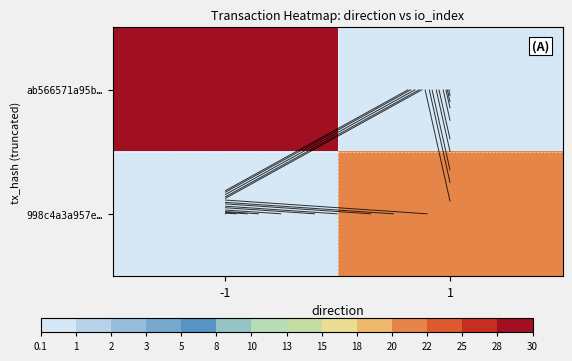

At which category is the sum across all series the highest?

-1